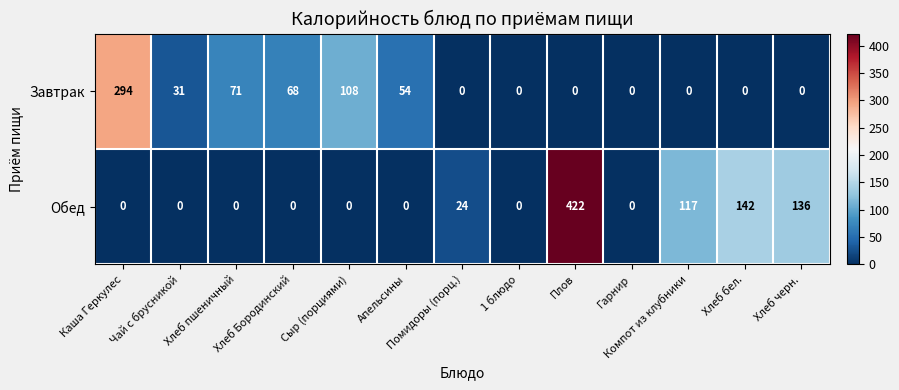

List the series in order of their peak value, lowest first.

Завтрак, Обед